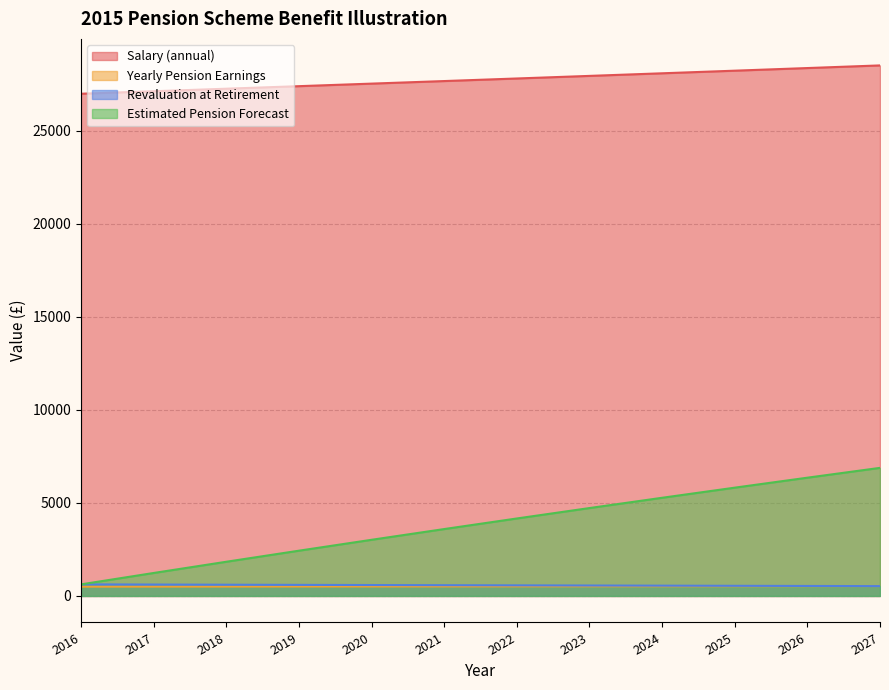

Reading left to right, transcribe all the data shown in this chart.

Salary (annual): 27000.0	27135.0	27270.7	27407.0	27544.1	27681.8	27820.2	27959.3	28099.1	28239.6	28380.8	28522.7
Yearly Pension Earnings: 500.0	502.5	505.0	507.5	510.1	512.6	515.2	517.8	520.4	523.0	525.6	528.2
Revaluation at Retirement: 621.7	612.5	603.5	594.7	585.9	577.3	568.8	560.4	552.2	544.1	536.1	528.2
Estimated Pension Forecast: 621.7	1234.2	1837.8	2432.4	3018.3	3595.6	4164.5	4724.9	5277.1	5821.2	6357.3	6885.5